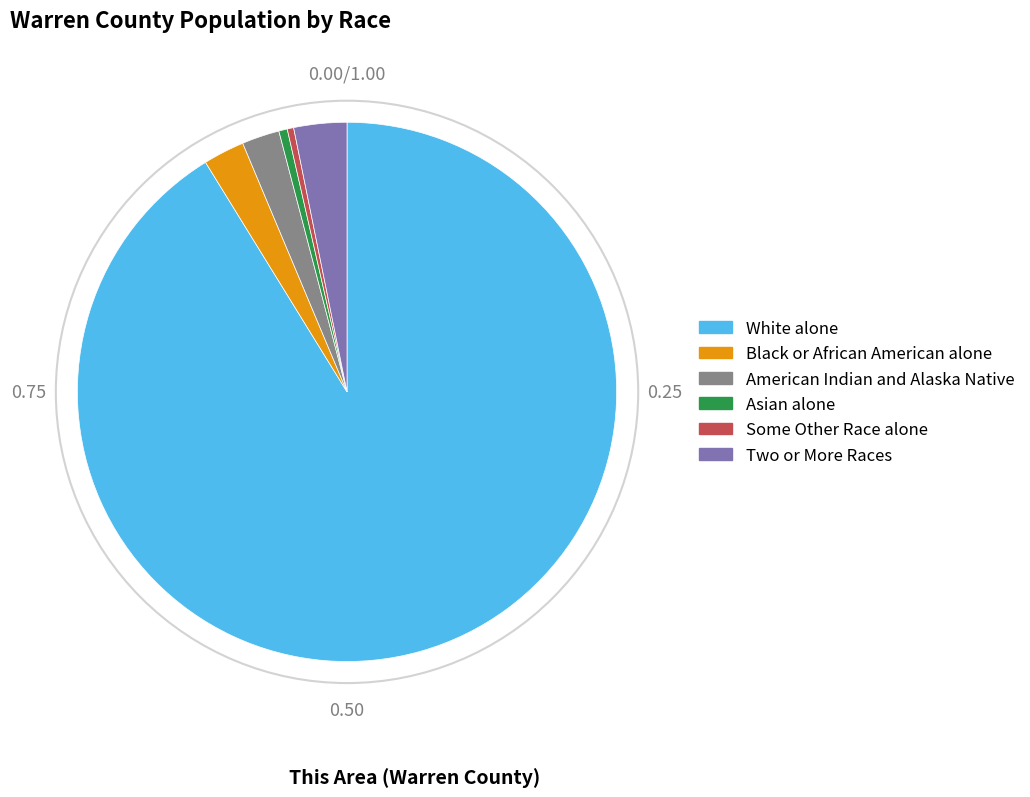

Count the number of slices in the pie.

6